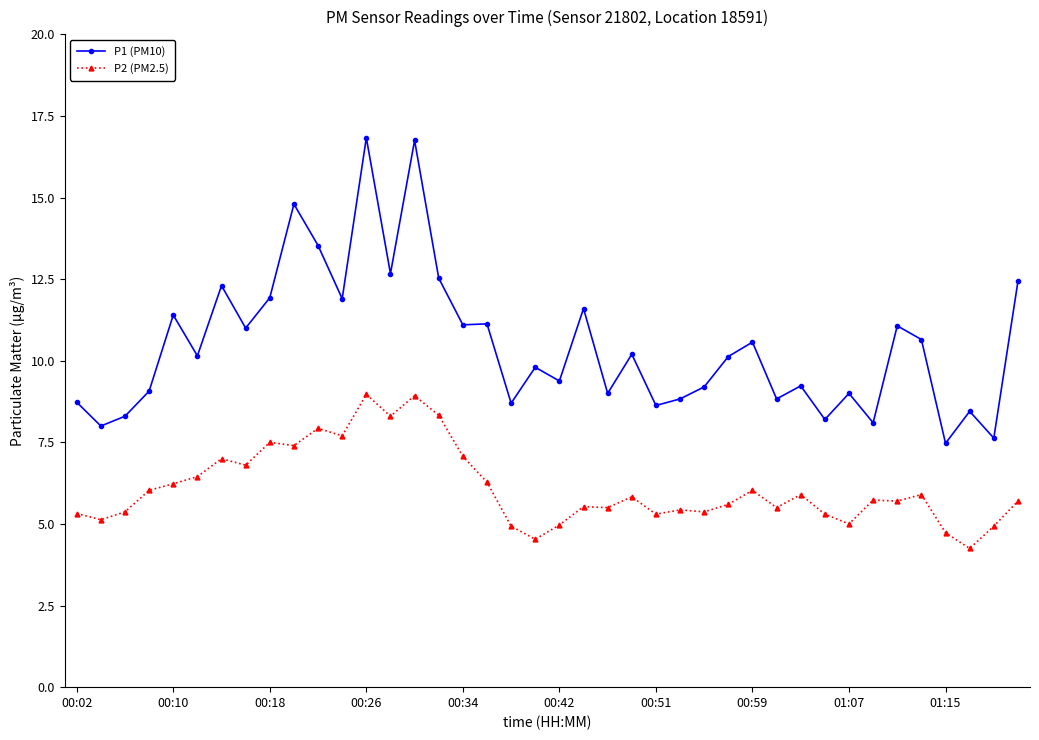

Which series has the largest range (max minus min)?

P1 (PM10)